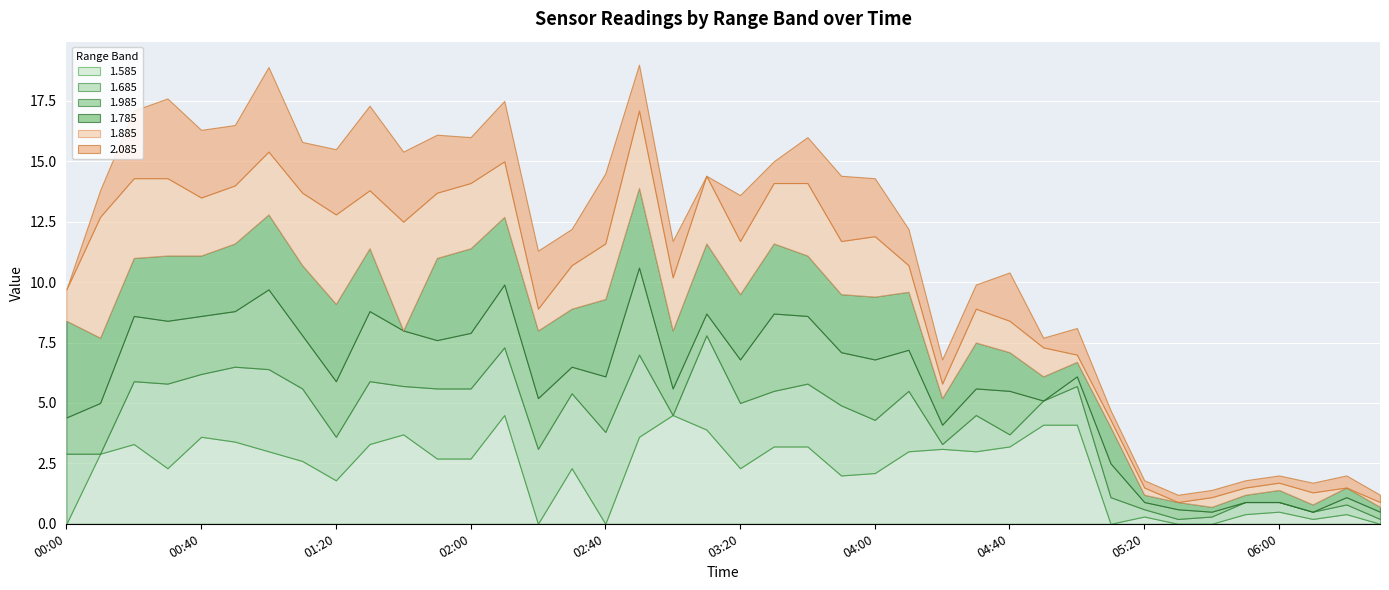

The 1.885 series shows 0.1 at 2014/09/08 05:40. True or false?

False